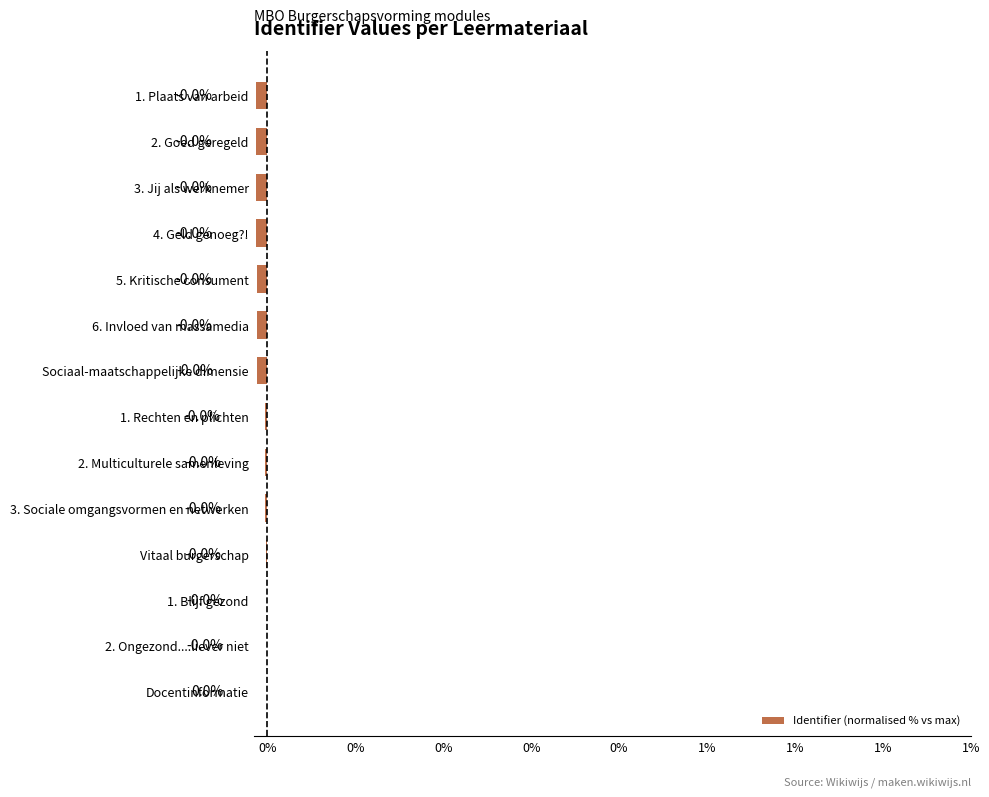

Are the bars horizontal?

Yes